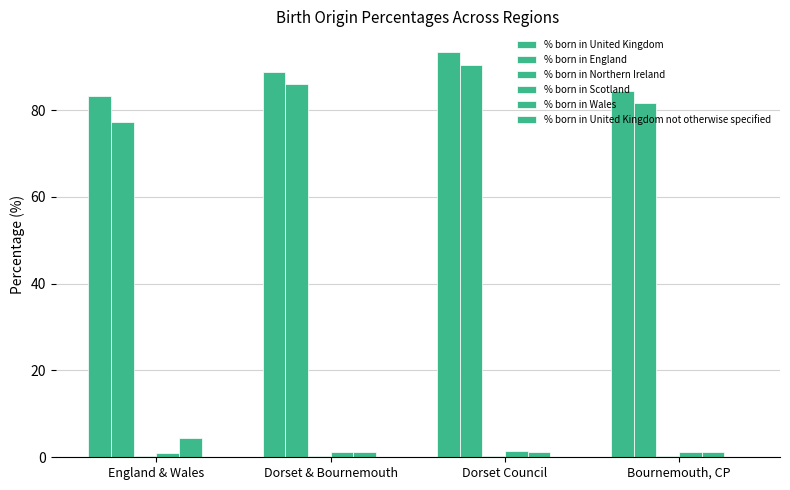

Reading right to left, what are all the values shown in this chart?

% born in United Kingdom: 84.5	93.5	88.9	83.2
% born in England: 81.7	90.4	86.0	77.3
% born in Northern Ireland: 0.3	0.4	0.3	0.3
% born in Scotland: 1.3	1.4	1.3	1.1
% born in Wales: 1.2	1.3	1.2	4.5
% born in United Kingdom not otherwise specified: 0.0	0.0	0.0	0.0